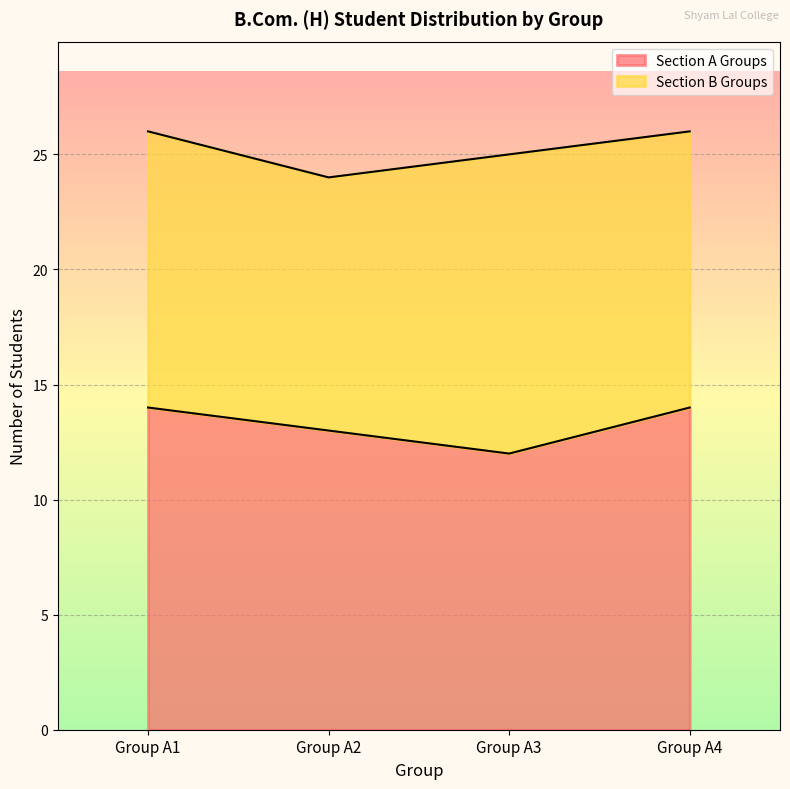

True or false: the data shows 13 at Group A2.

True